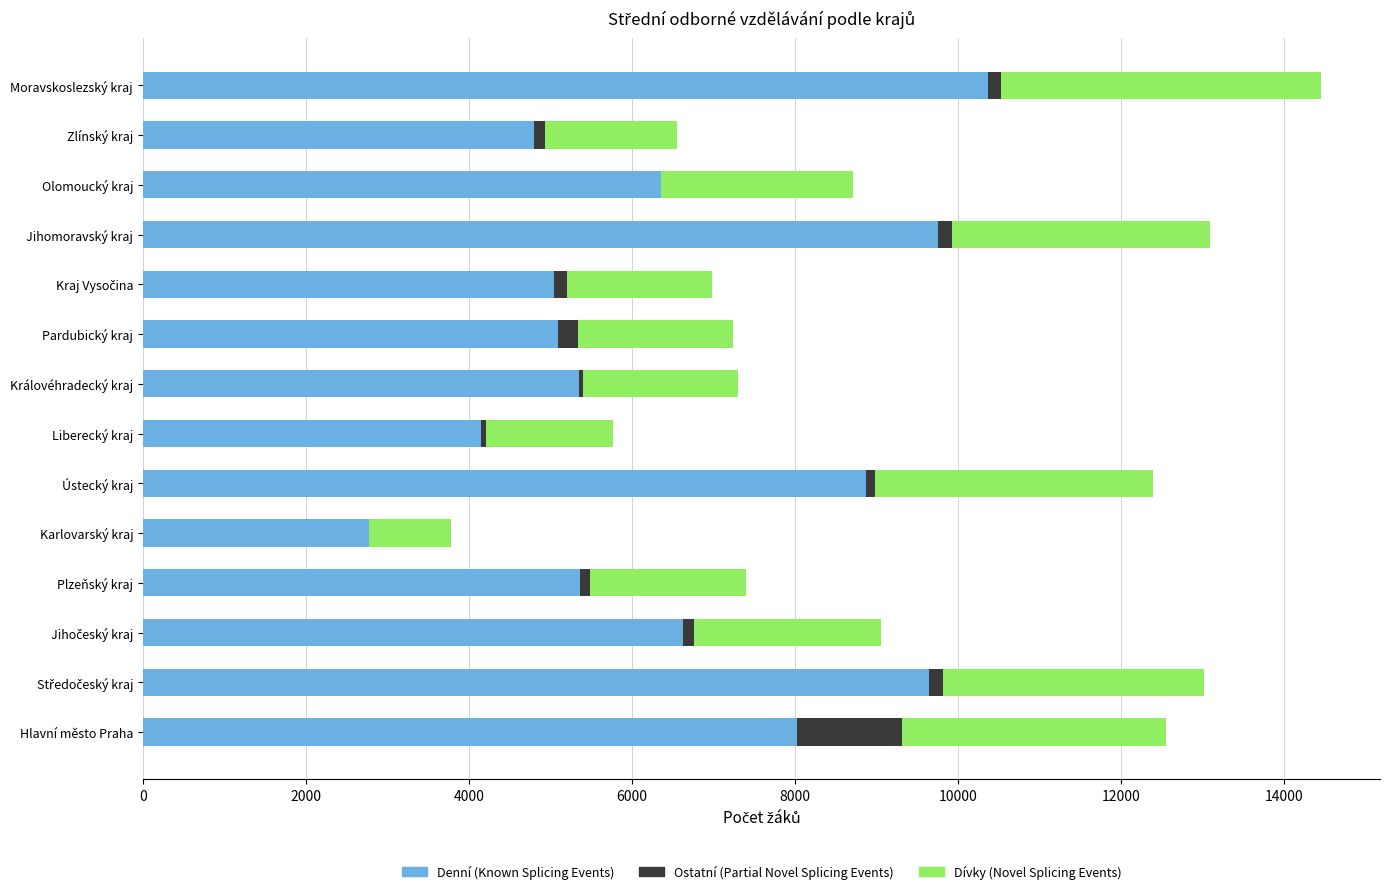

At which category is the sum across all series the highest?

Moravskoslezský kraj